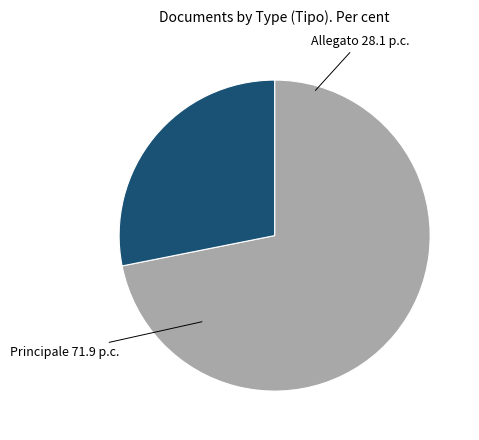

Rank the categories by value from highest to lowest.

Principale, Allegato